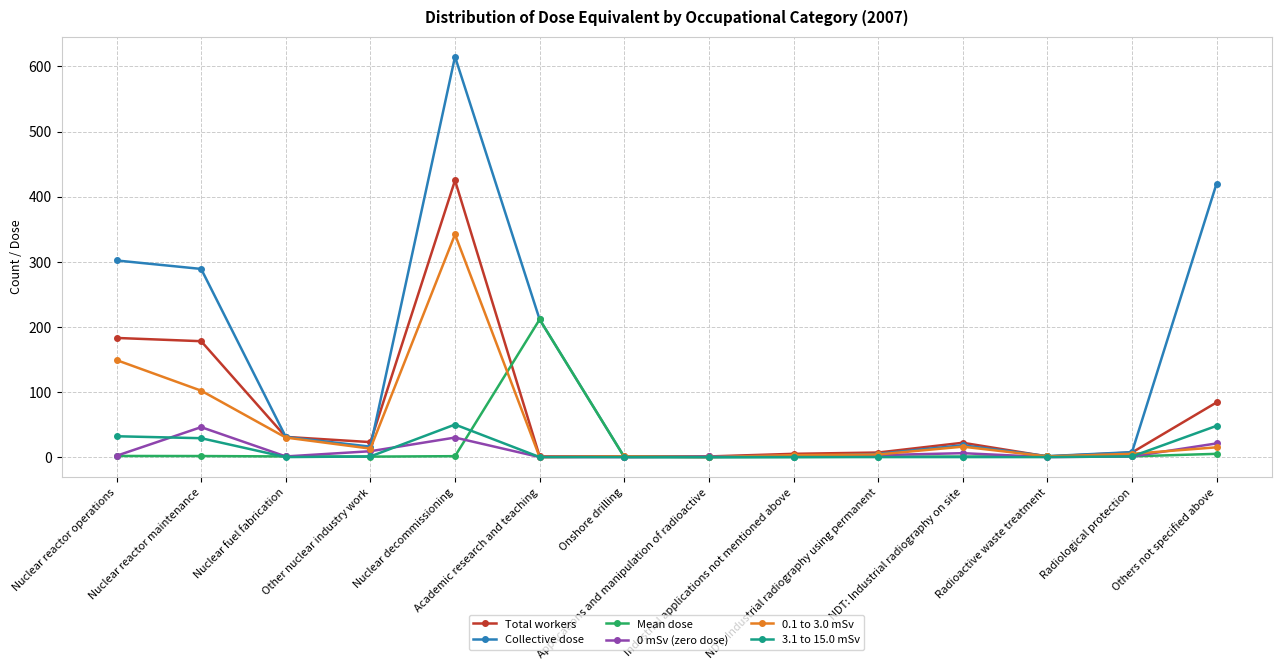

Which series has the largest total across all categories?

Collective dose